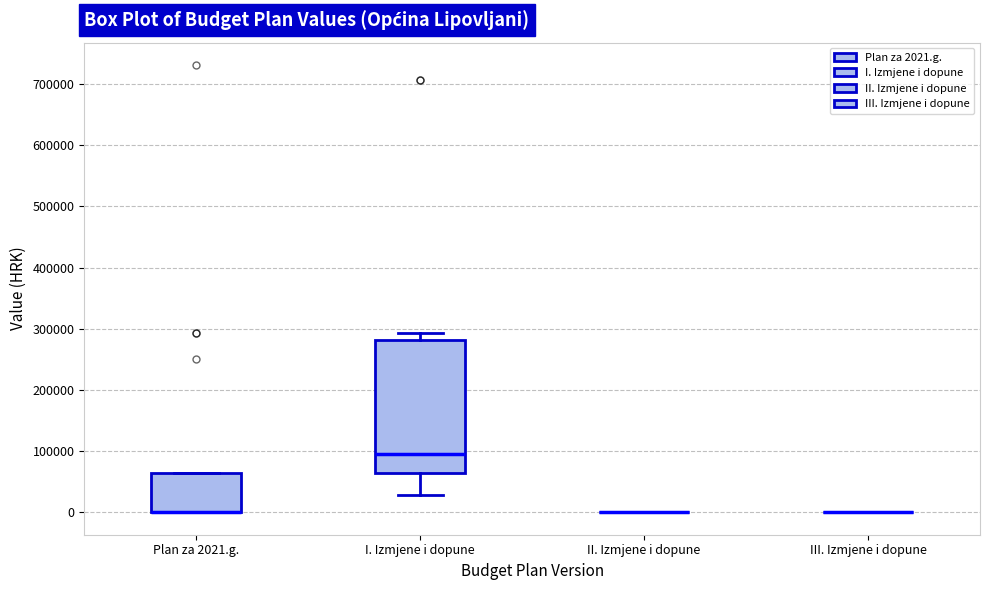

Which box is the tallest, from its lower edge to its upper edge?

I. Izmjene i dopune